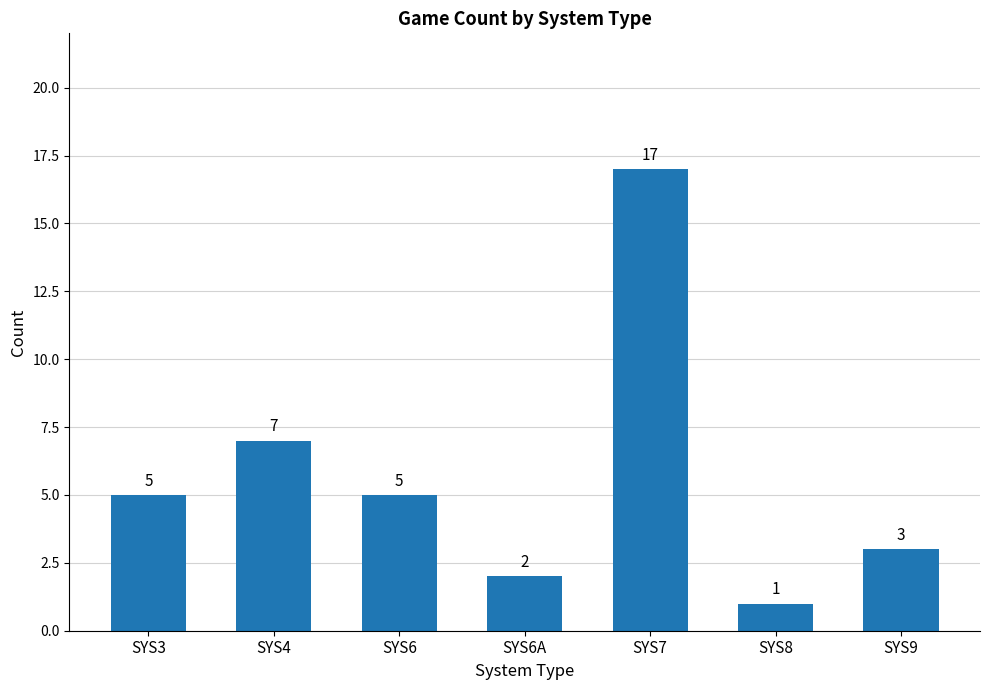

Which has a higher value, SYS9 or SYS4?

SYS4